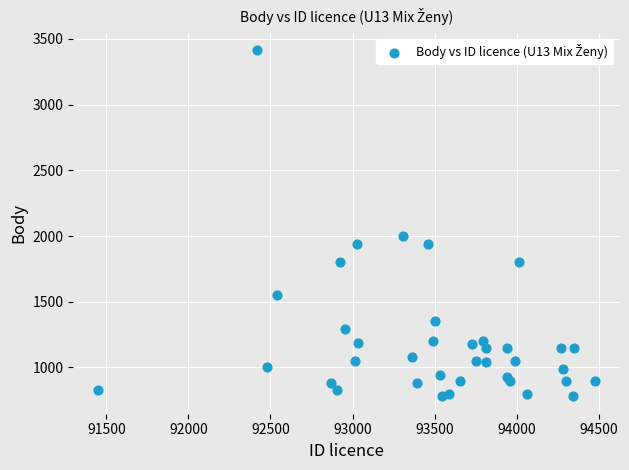

What Y value in the scatter plot is closest to 2096?

2000